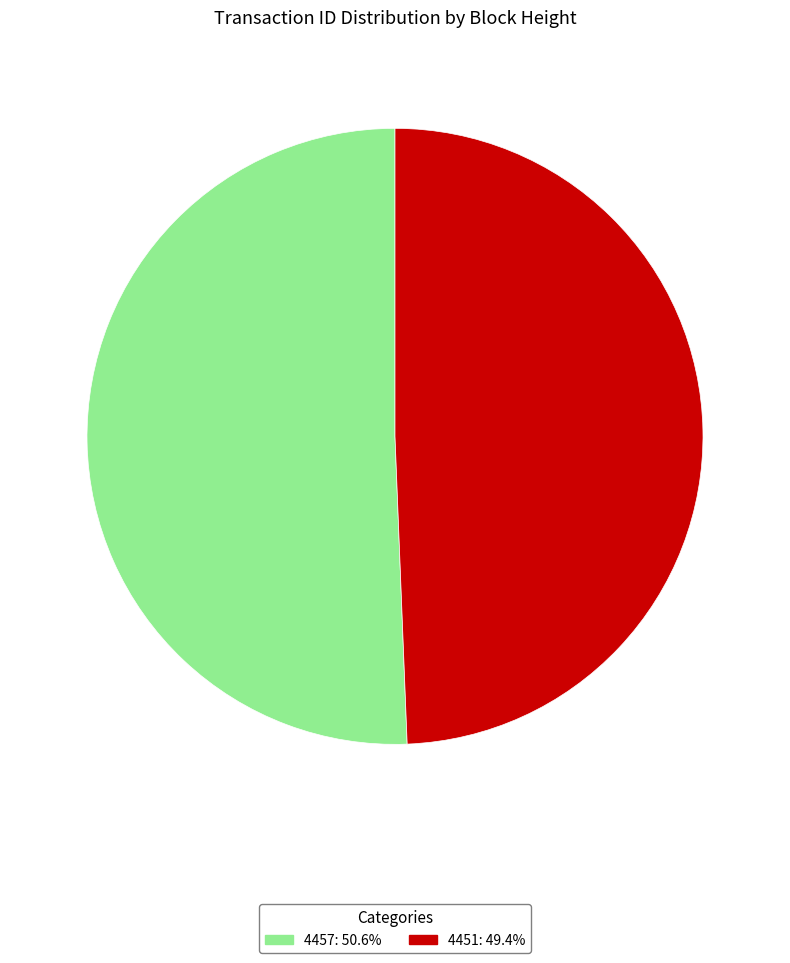

How many segments does this pie chart have?

2